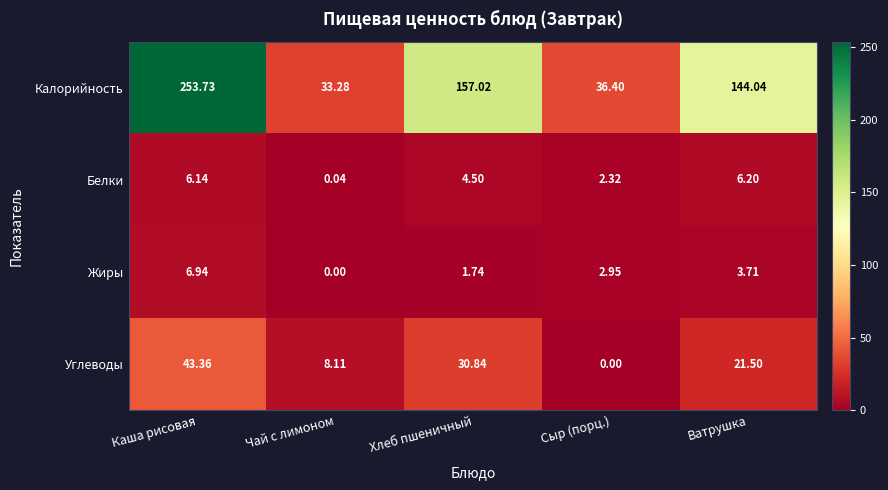

At which label does Углеводы first exceed 21?

Каша рисовая